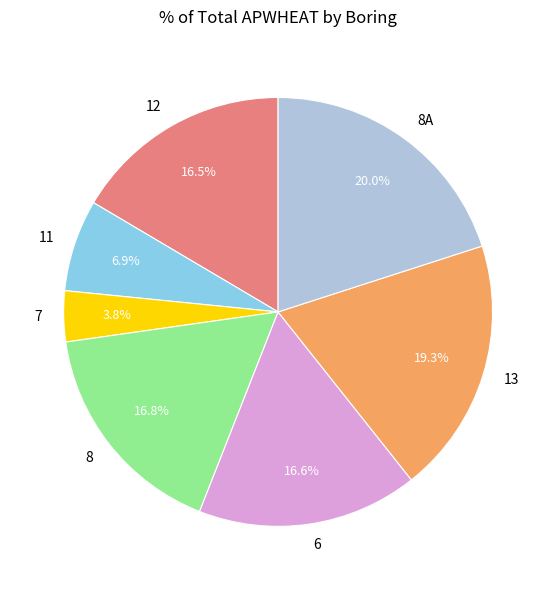

What portion of the pie excludes 8?

83.2%